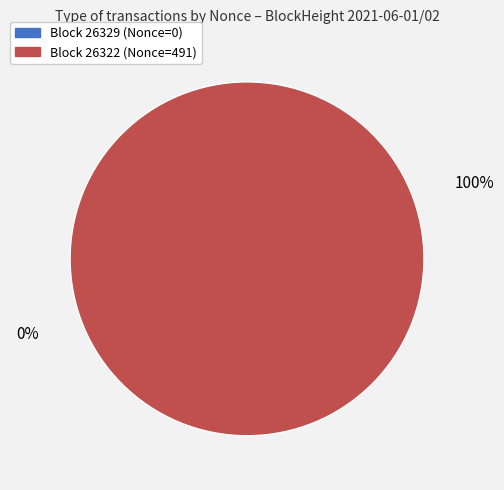

Combined, do 26329 and 26322 account for over 50%?

Yes